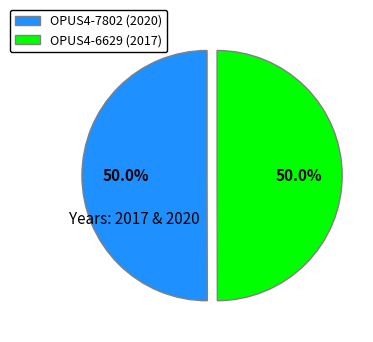

Do OPUS4-6629 and OPUS4-7802 together represent more than half of the pie?

Yes